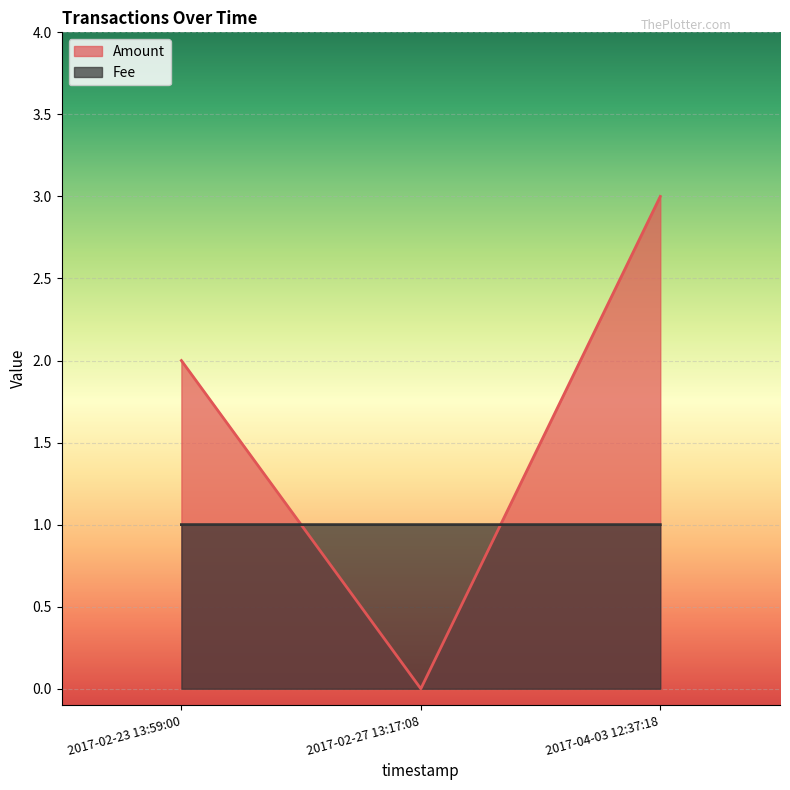

Reading left to right, list all the values displayed in this chart.

Amount: 2017-02-23 13:59:00=2.0	2017-02-27 13:17:08=0.0	2017-04-03 12:37:18=3.0
Fee: 2017-02-23 13:59:00=1.0	2017-02-27 13:17:08=1.0	2017-04-03 12:37:18=1.0